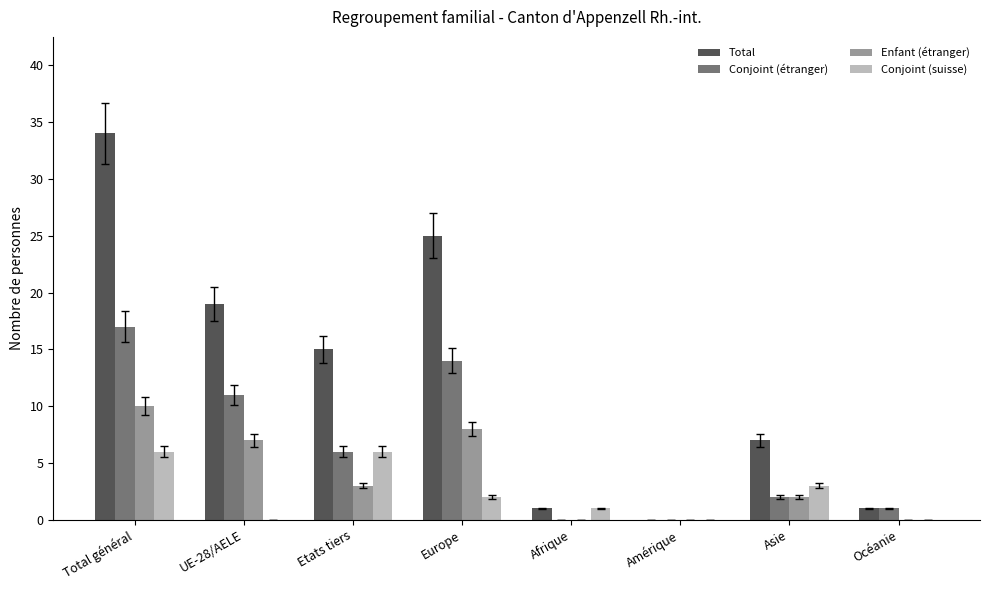

The Conjoint (suisse) series shows 0 at Océanie. True or false?

True